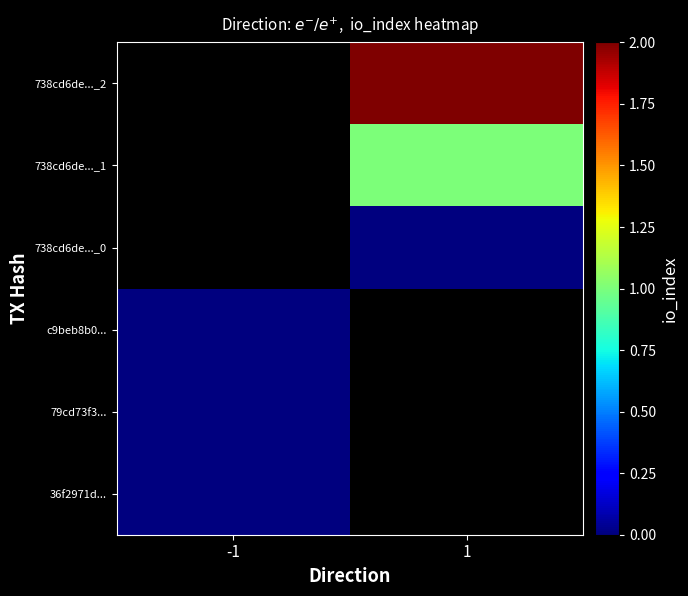

Rank the categories by 79cd73f3... value from lowest to highest.

-1, 1